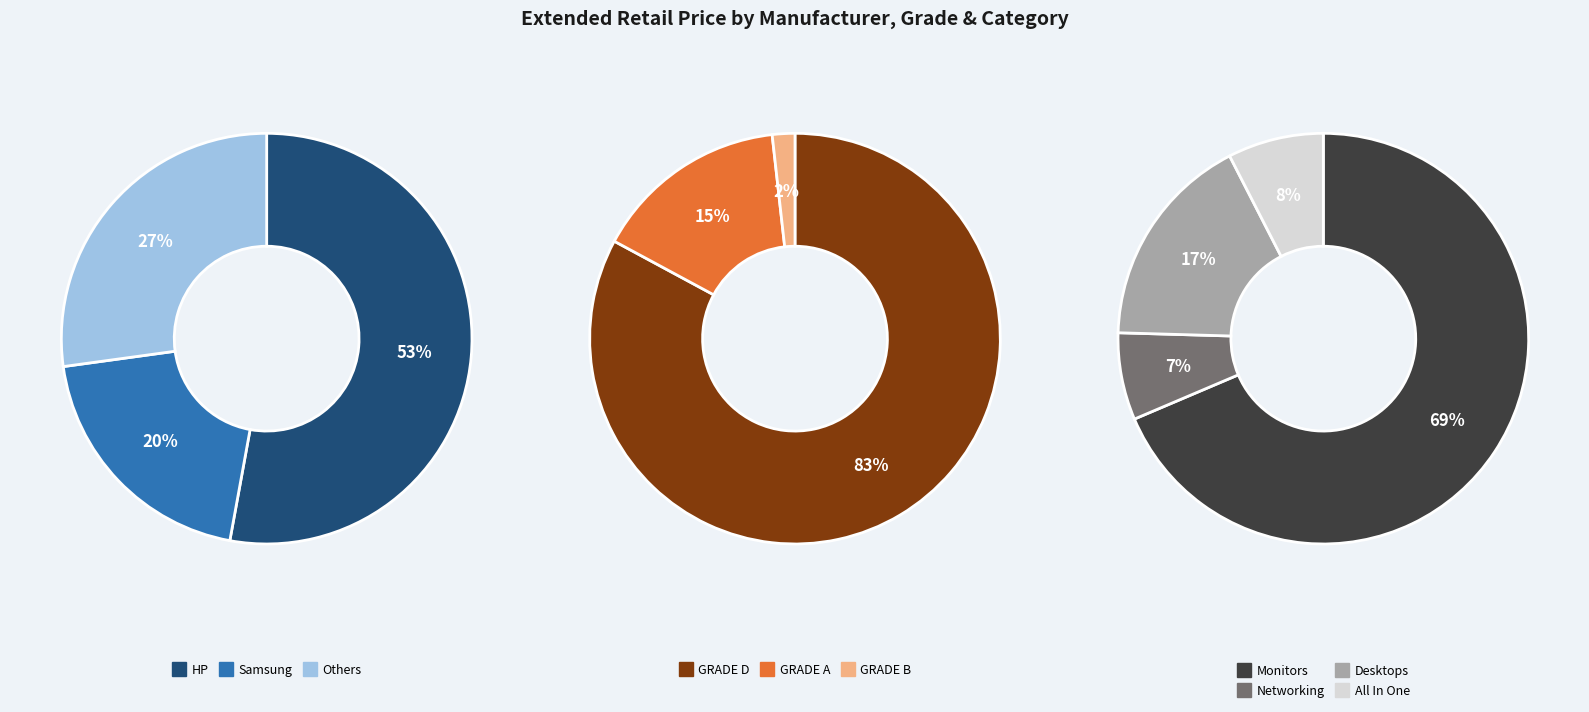

Combined, do HP (Monitors) and HP (All In One) account for over 50%?

No